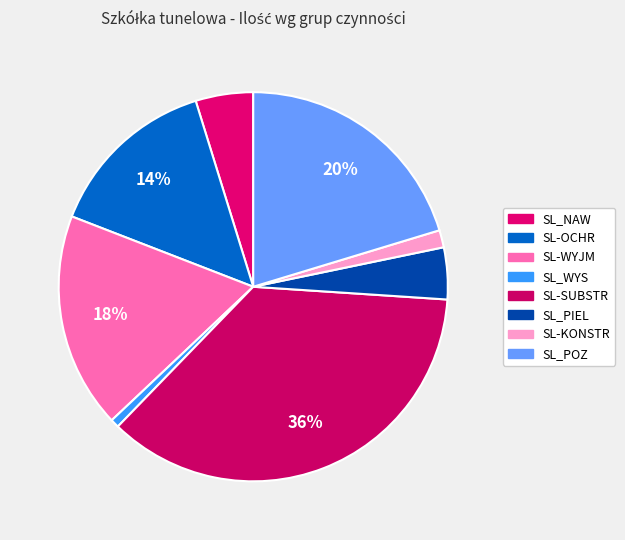

Does any single category account for the majority?

No